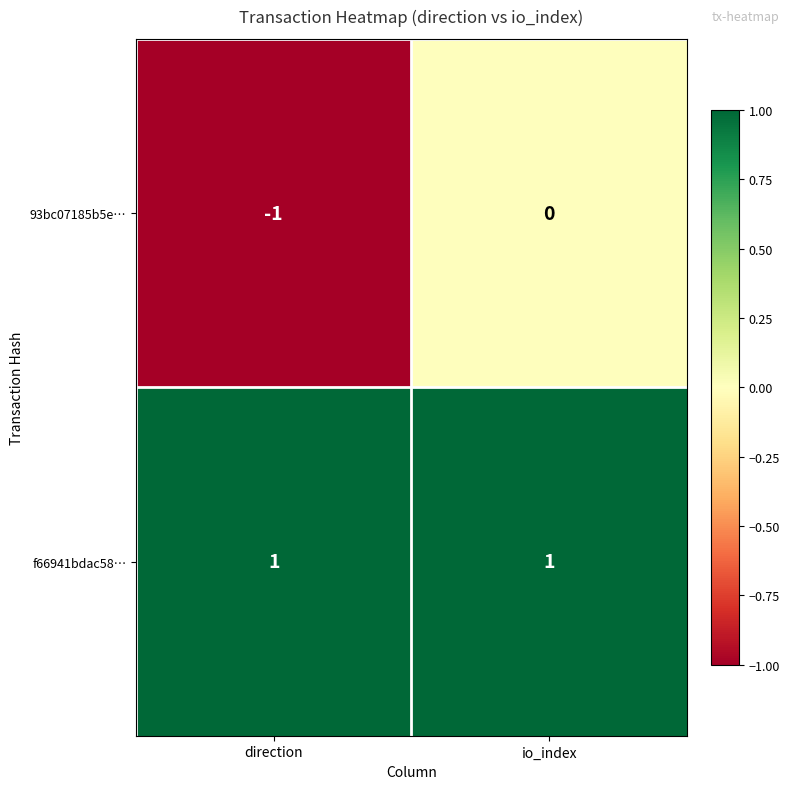

Which series has the widest spread of values?

93bc07185b5e…